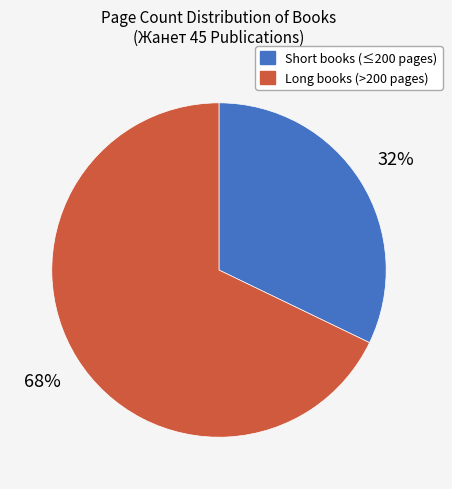

Does any single category account for the majority?

Yes